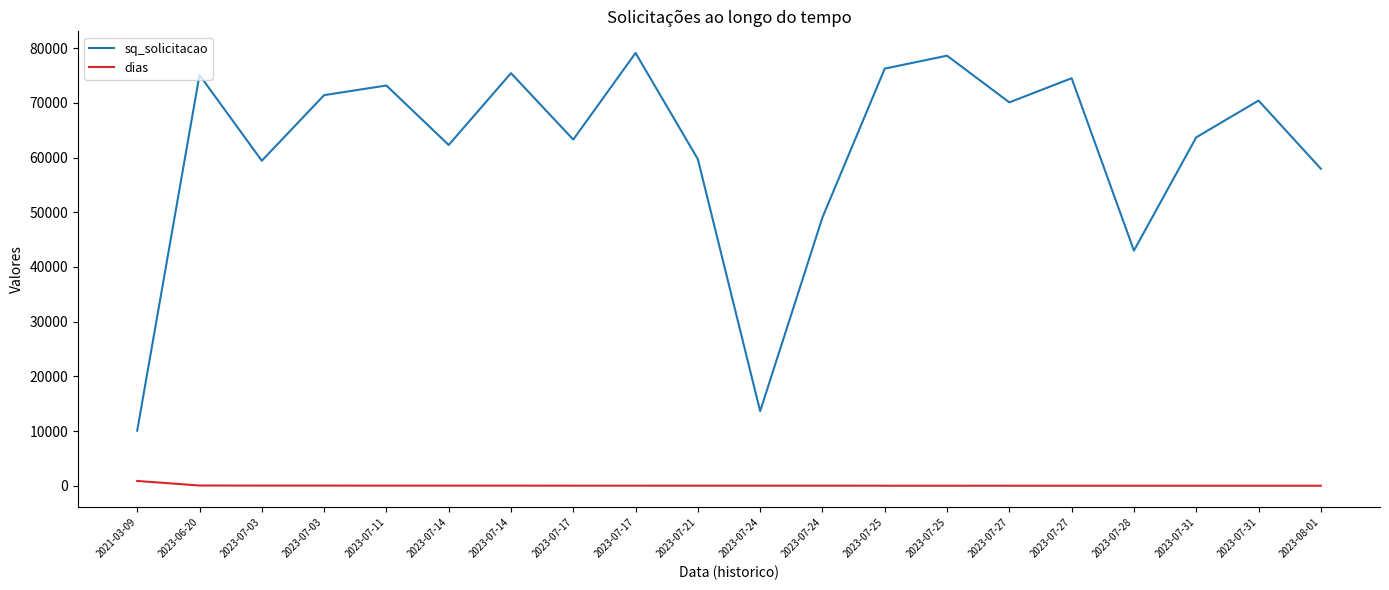

What are all the series names shown in the legend?

sq_solicitacao, dias